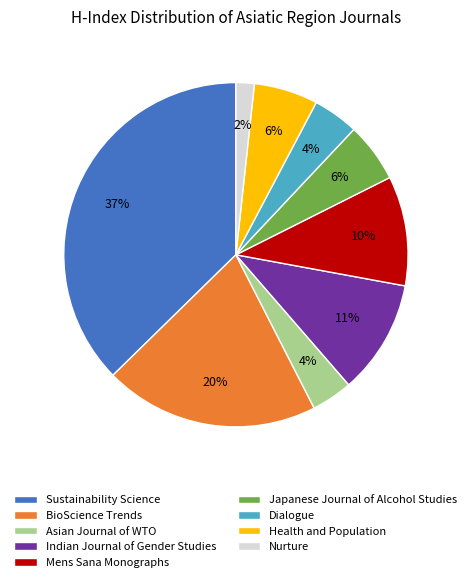

Between Japanese Journal of Alcohol Studies and Nurture, which is larger?

Japanese Journal of Alcohol Studies